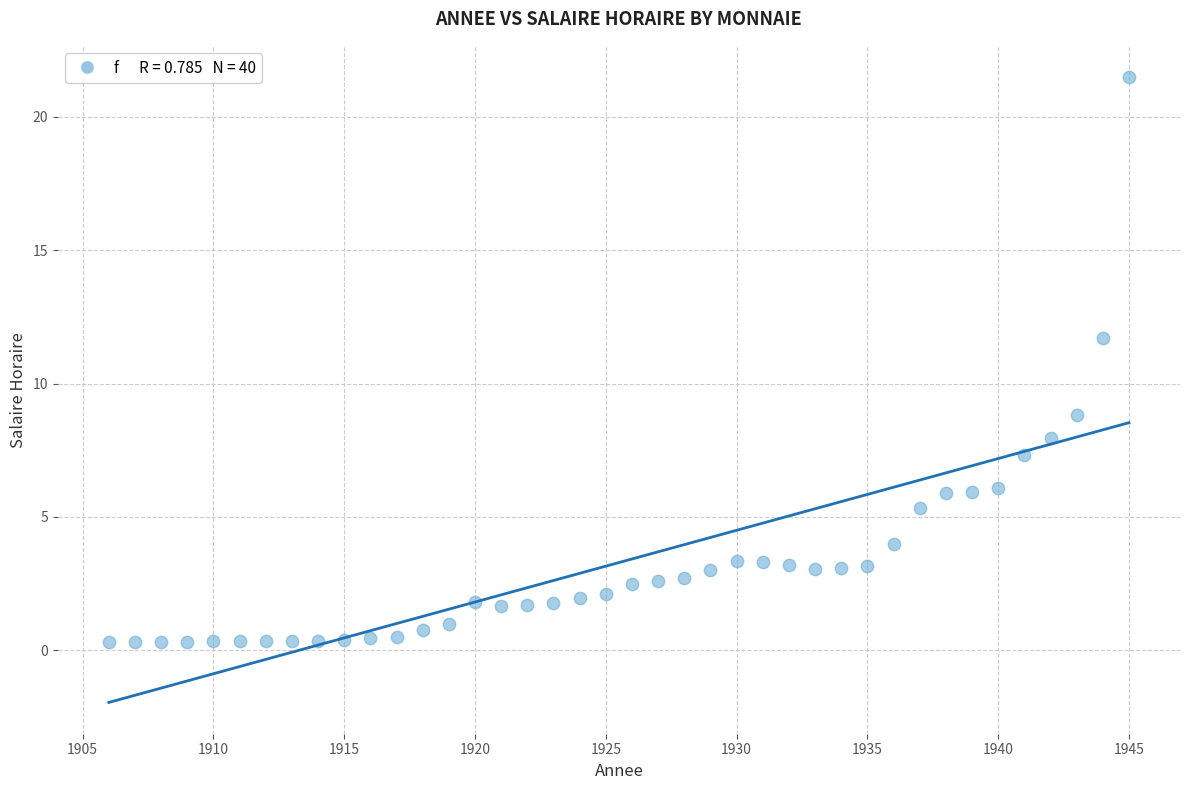

What is the range of X values (max minus min)?

39.0